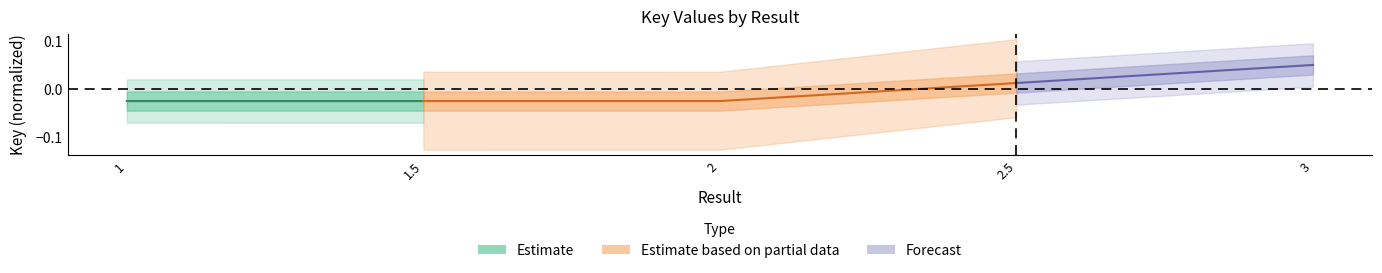

Which category has the highest value across all series?

2.5